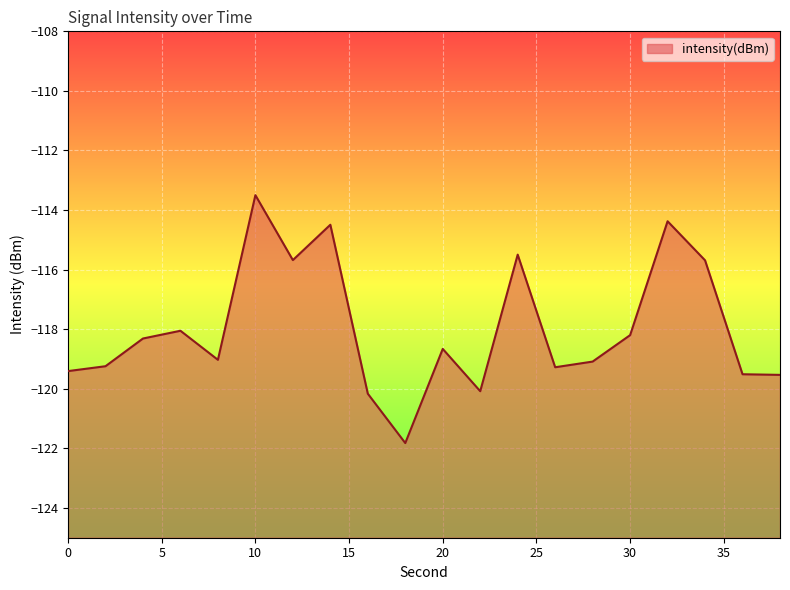

What is the difference between the values at 20 and 16?

1.5